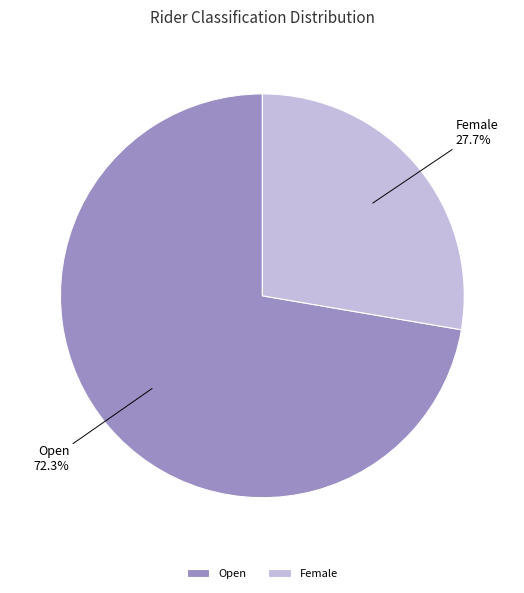

To the nearest percent, what is the difference between the Female and Open slice percentages?

45%